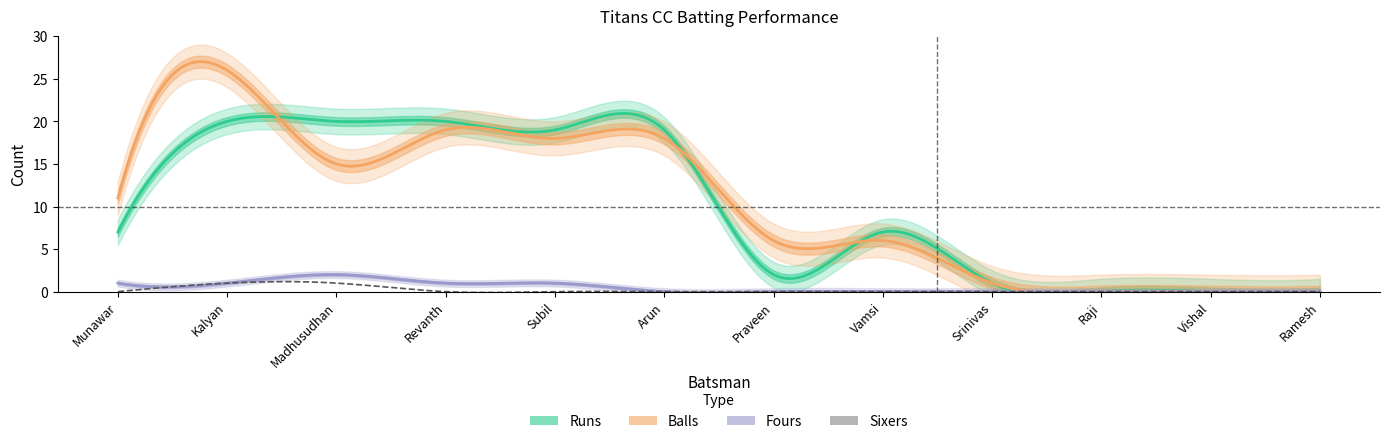

At which category does Fours reach its first local peak?

Madhusudhan